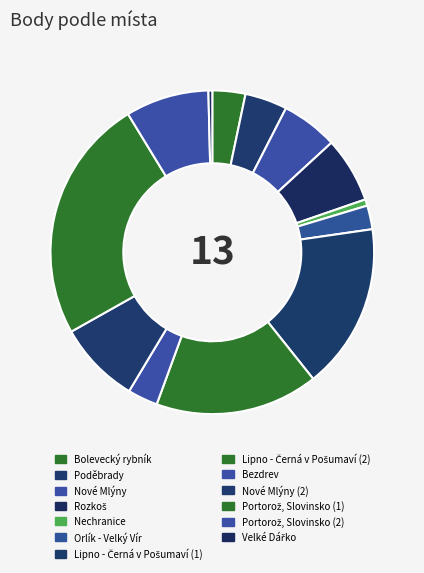

Which category has the smallest portion of the pie?

Velké Dářko